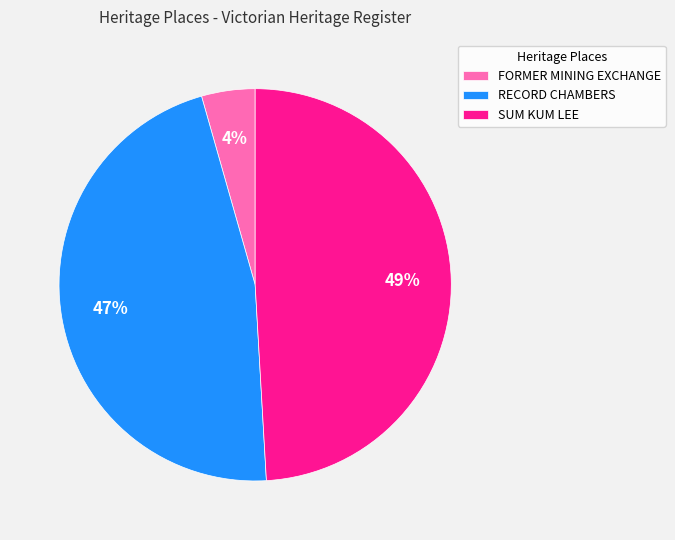

Which has a higher value, RECORD CHAMBERS or FORMER MINING EXCHANGE?

RECORD CHAMBERS